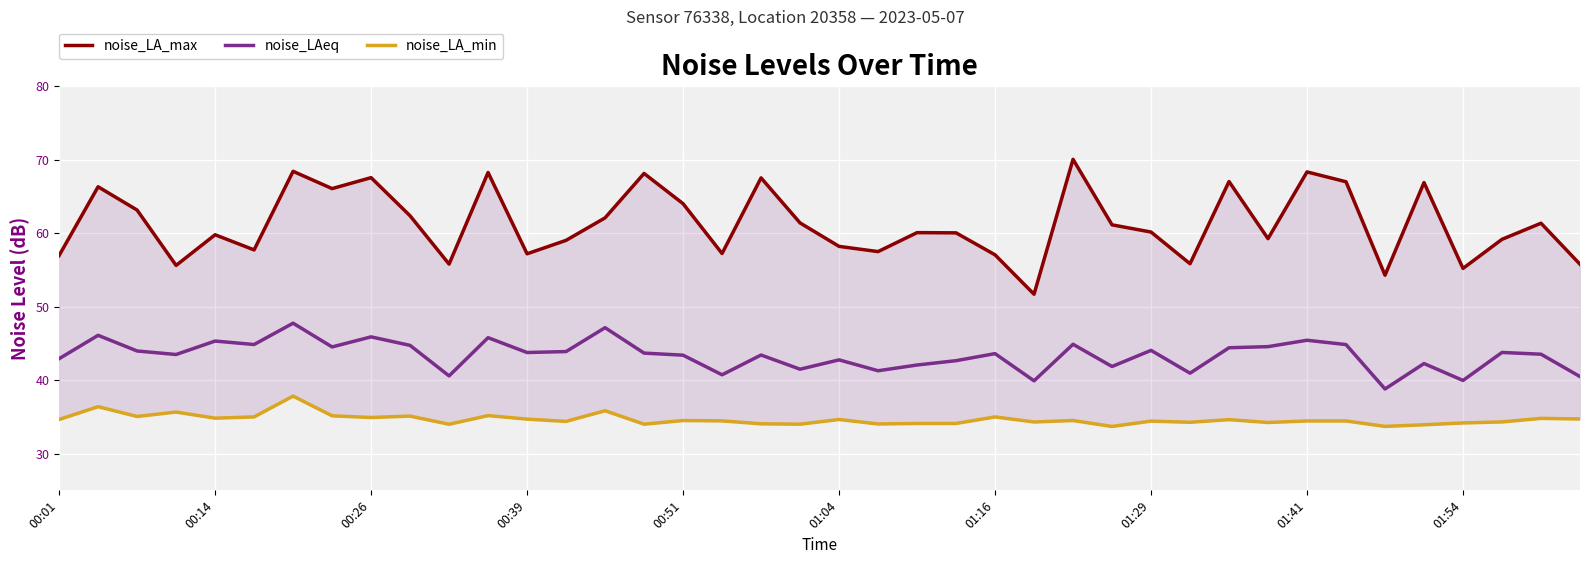

The value of noise_LAeq at 00:51 is 24.4. True or false?

False